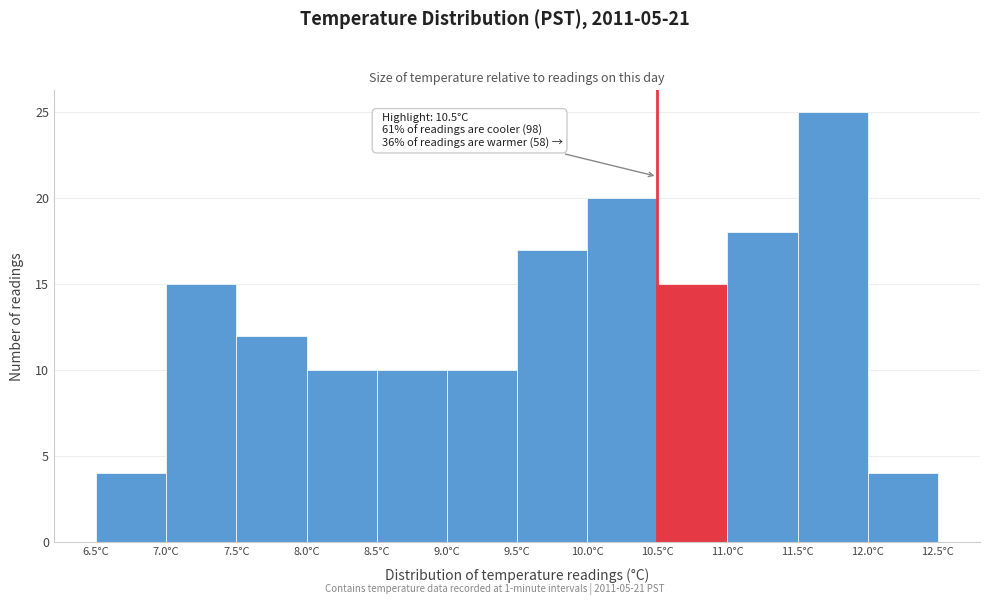

Over which range of the x-axis is the bar tallest?

11.5 to 12.0